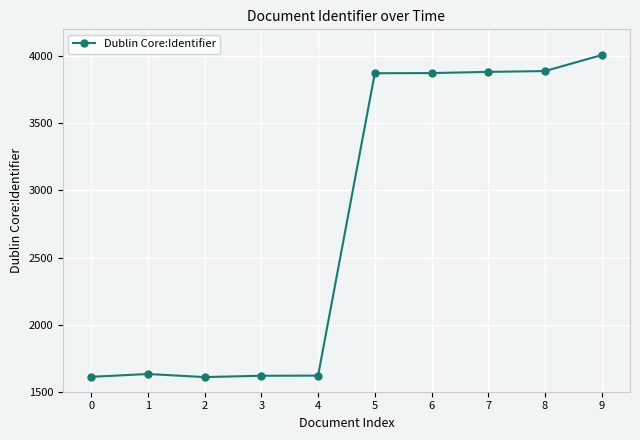

True or false: the data has more than 0 interior local peaks.

True